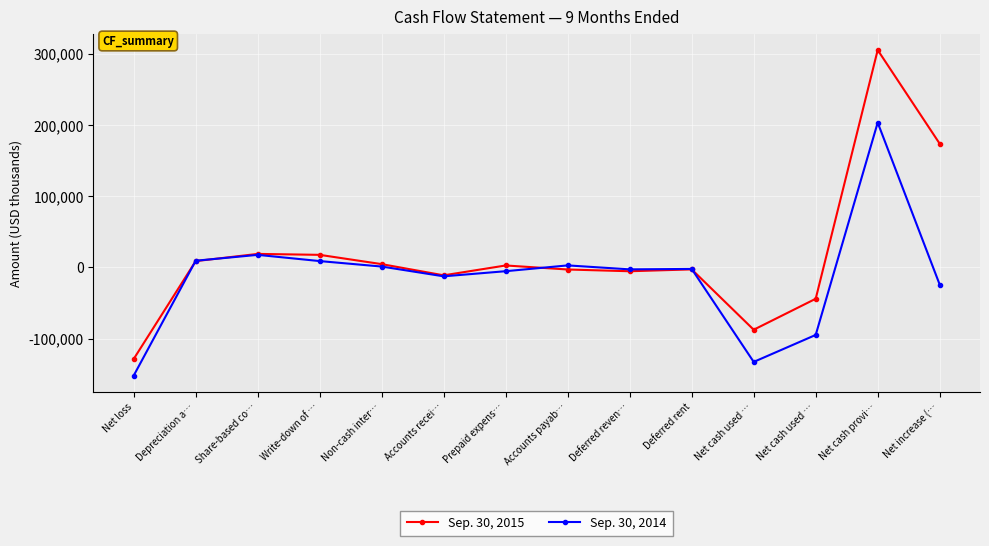

What is the lowest value of the Sep. 30, 2014 series?

-151971